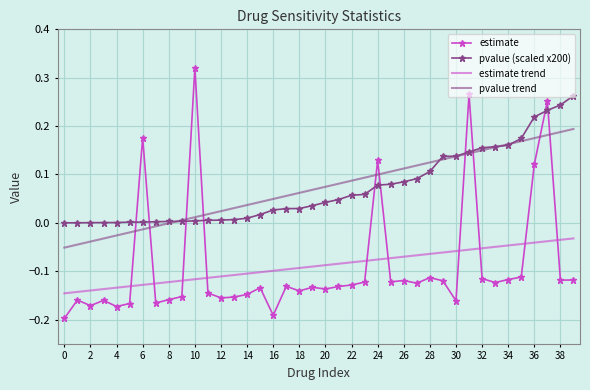

What are all the series names shown in the legend?

estimate, pvalue (scaled x200), estimate trend, pvalue trend